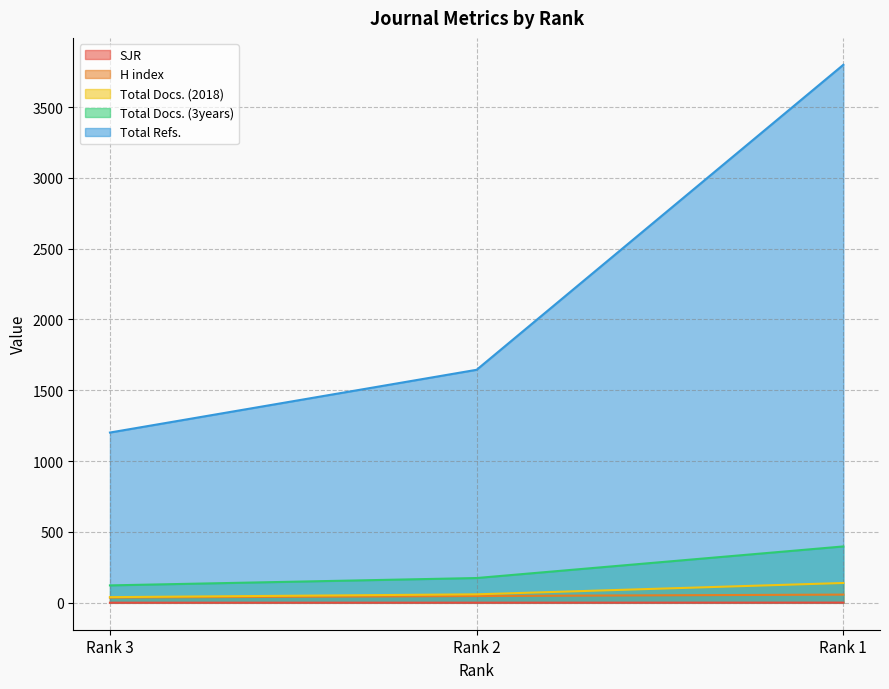

Reading left to right, transcribe all the data shown in this chart.

SJR: Rank 3=0.8	Rank 2=1.0	Rank 1=1.5
H index: Rank 3=37.0	Rank 2=48.0	Rank 1=58.0
Total Docs. (2018): Rank 3=40.0	Rank 2=60.0	Rank 1=140.0
Total Docs. (3years): Rank 3=123.0	Rank 2=175.0	Rank 1=398.0
Total Refs.: Rank 3=1202.0	Rank 2=1645.0	Rank 1=3798.0